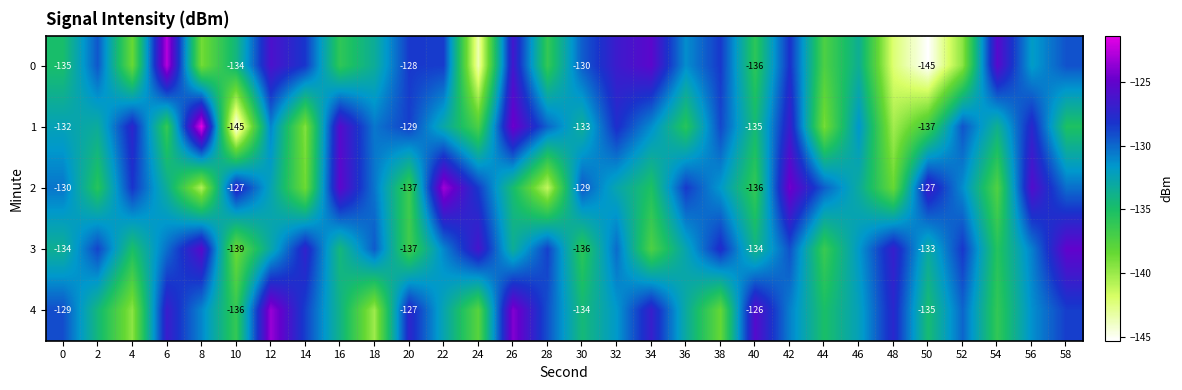

The 0 series shows -66.6 at 18. True or false?

False